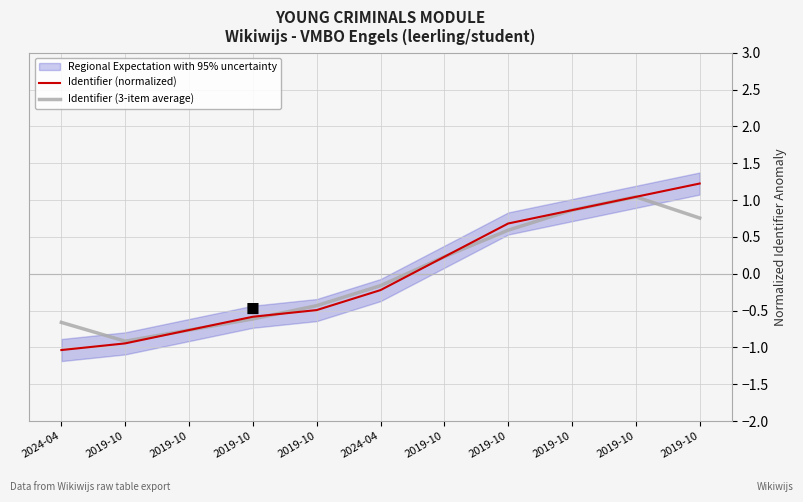

What is the sum of all Identifier (3-item average) values?

-0.1